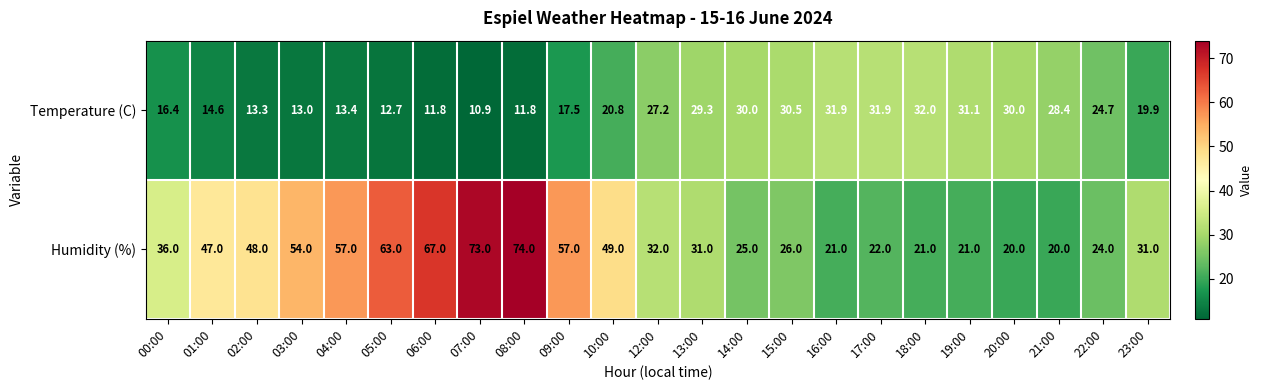

What is the minimum value for Temperature (C)?

10.9